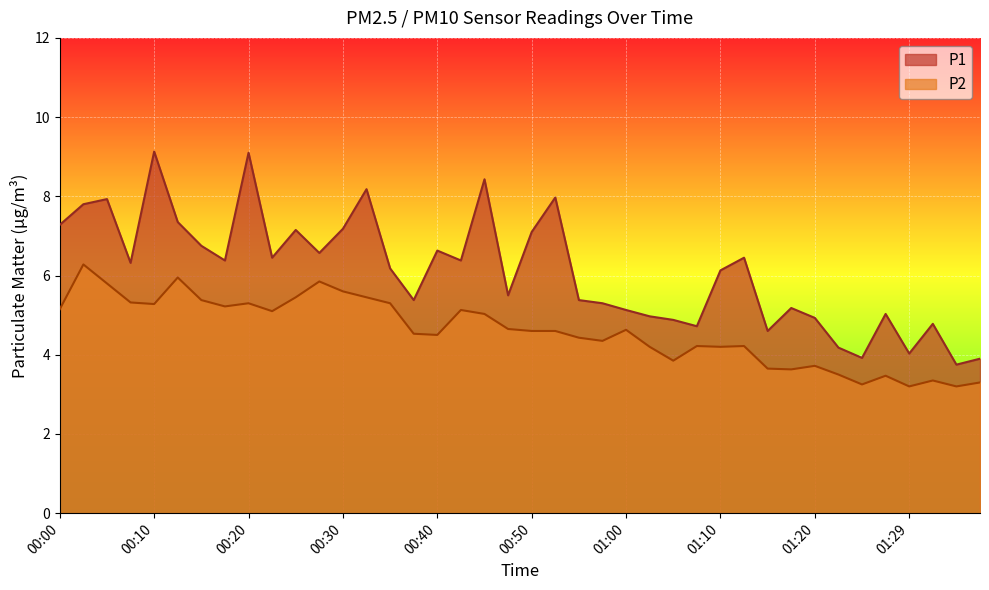

Which has a higher value, 00:15 or 01:22?

00:15